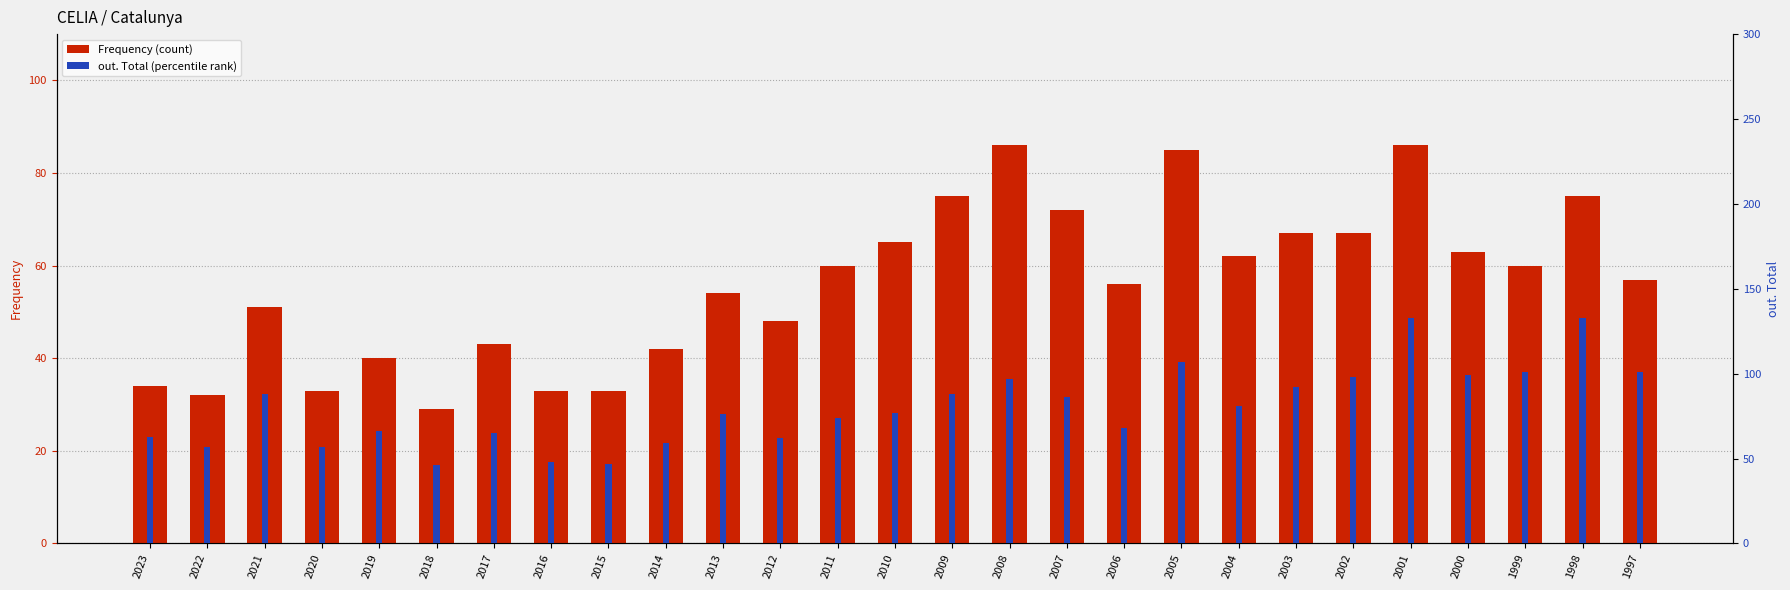

Is it true that Frequency (count) equals 33 at 2015?

True